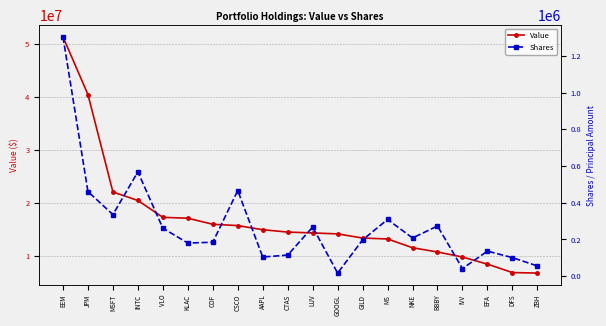

Count the number of categories in the chart.

20